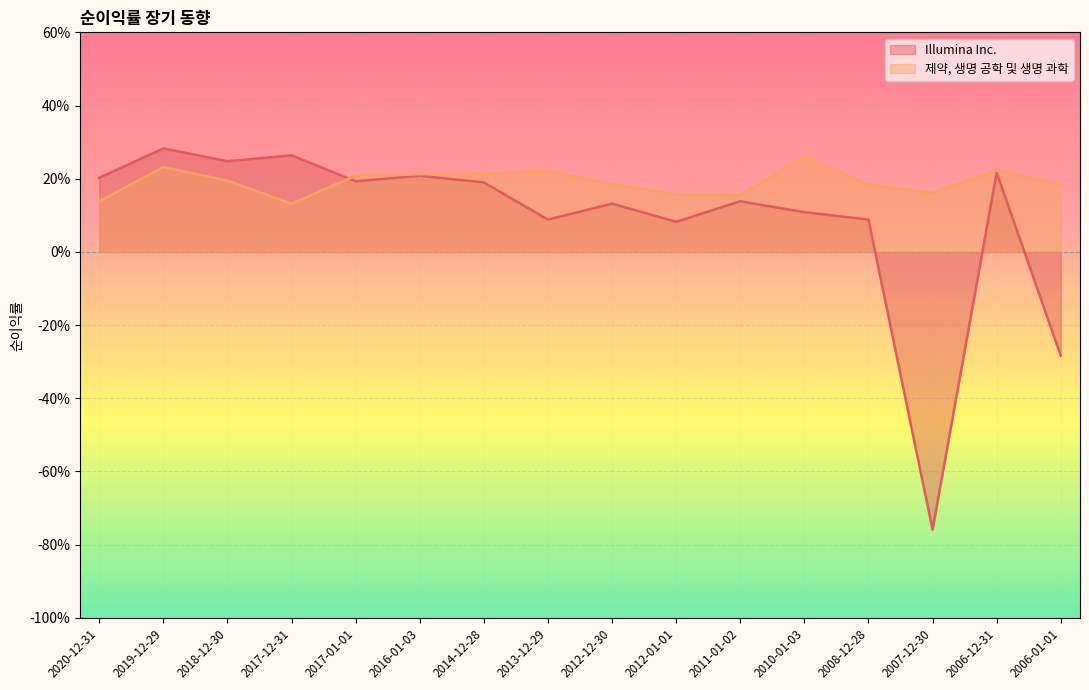

Reading left to right, extract all data points from this chart.

Illumina Inc.: 0.2	0.3	0.2	0.3	0.2	0.2	0.2	0.1	0.1	0.1	0.1	0.1	0.1	-0.8	0.2	-0.3
제약, 생명 공학 및 생명 과학: 0.1	0.2	0.2	0.1	0.2	0.2	0.2	0.2	0.2	0.2	0.2	0.3	0.2	0.2	0.2	0.2